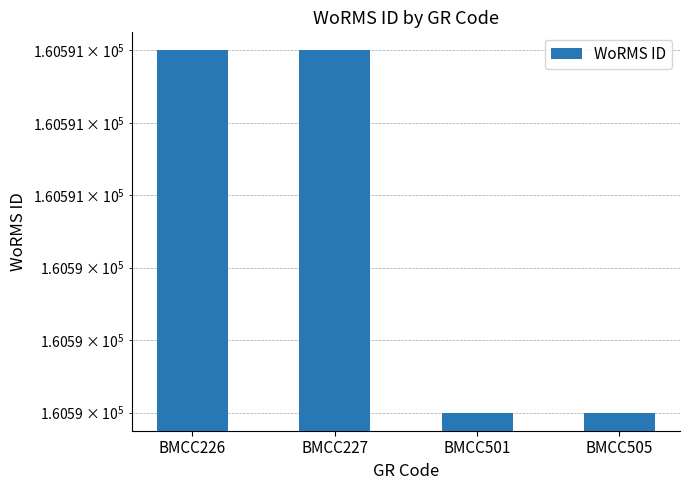

The value at BMCC226 is 160591. True or false?

True